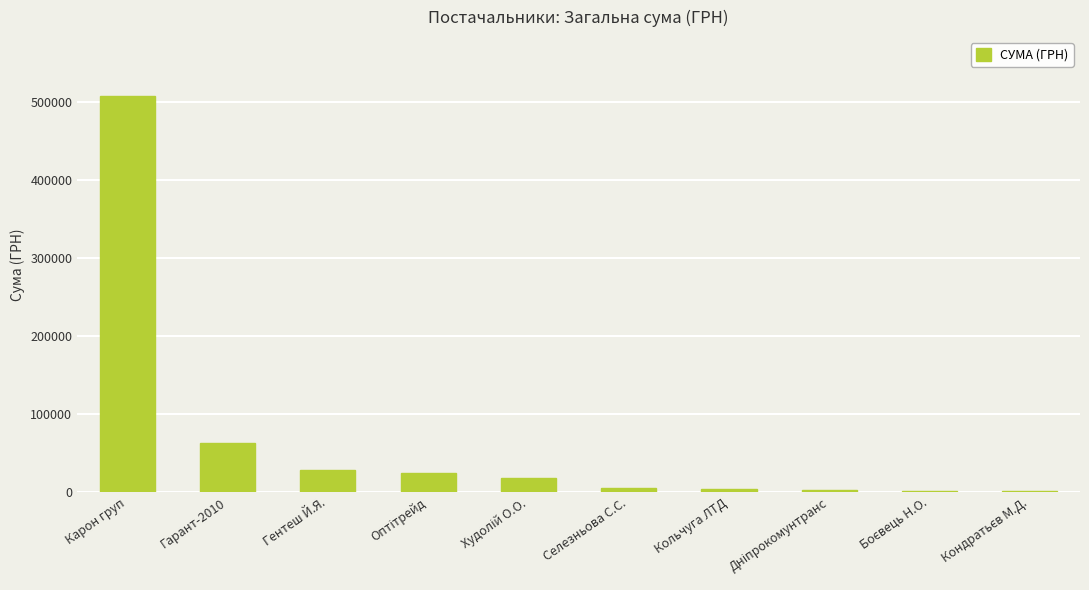

At which label is the value closest to 254283?

Гарант-2010